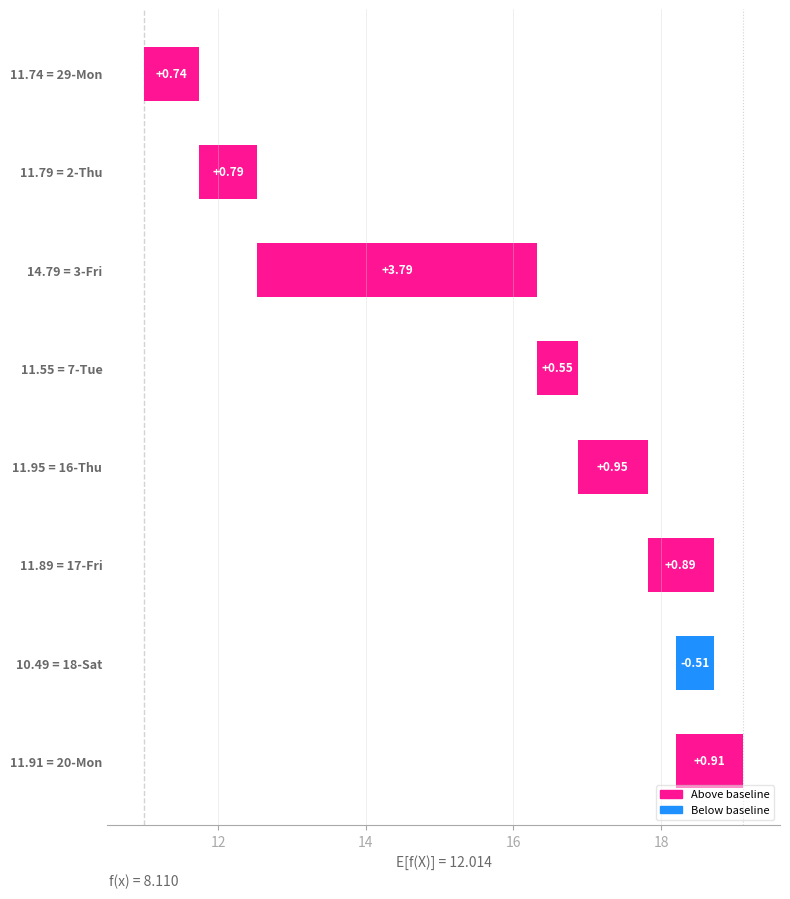

How many values are above zero?

7